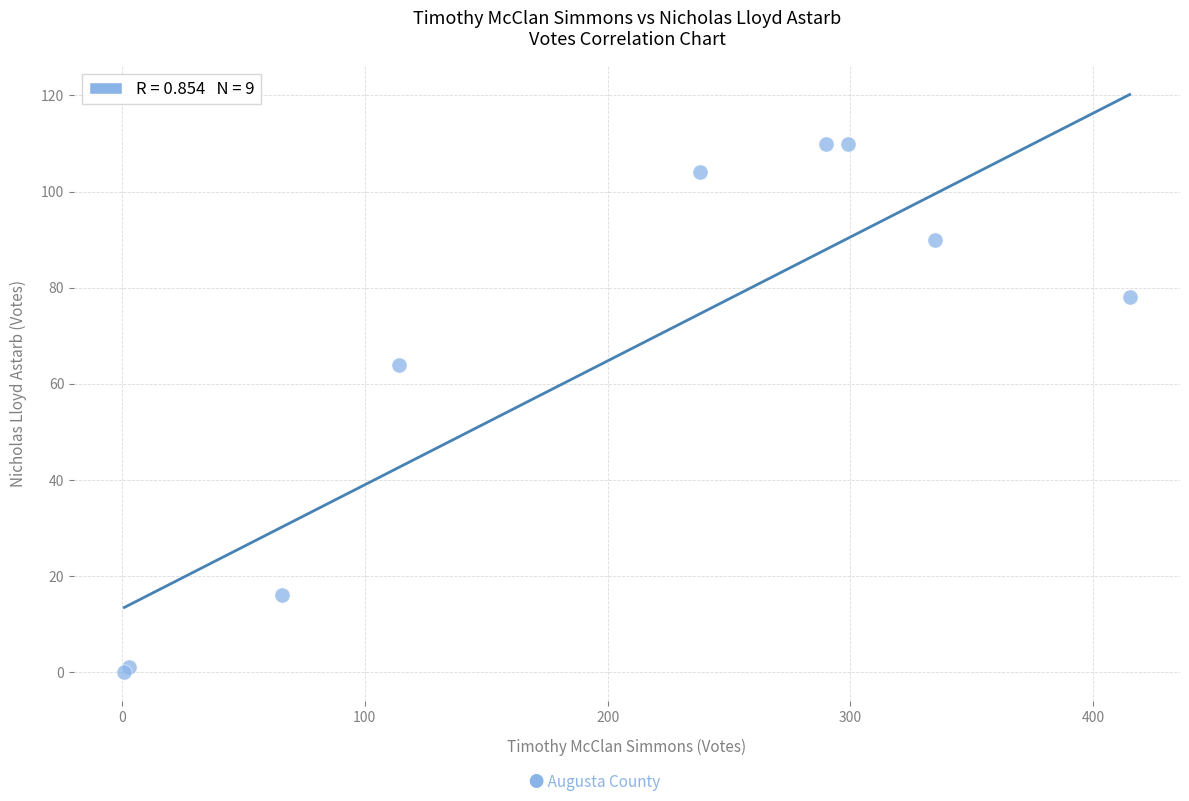

What Y value in the scatter plot is closest to 55?

64